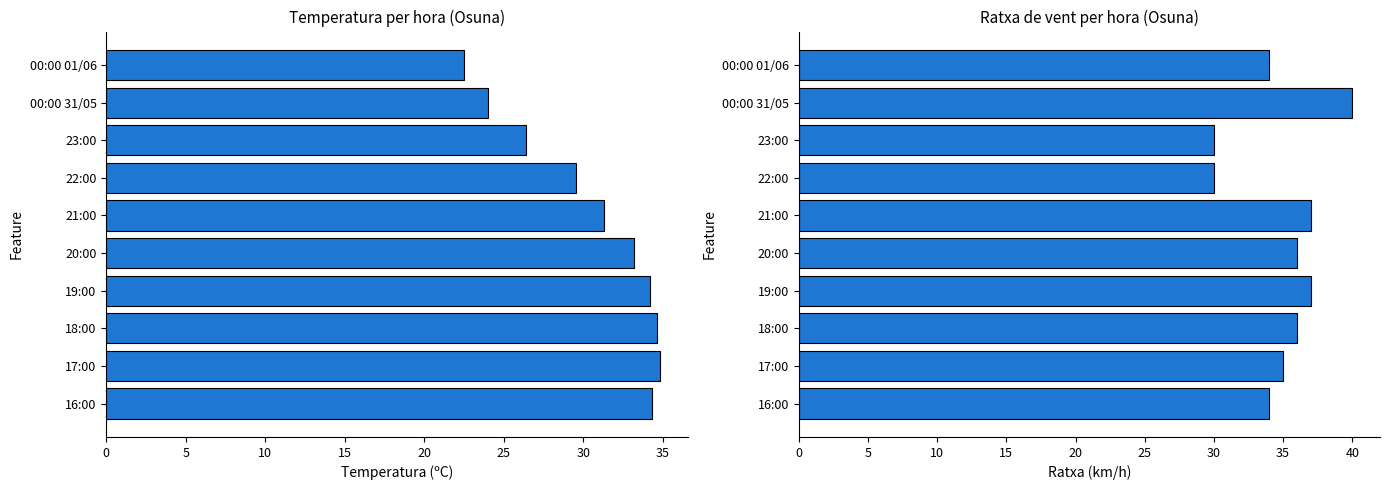

What is the value of the Temperatura (ºC) bar at the 5th from the left?

31.3